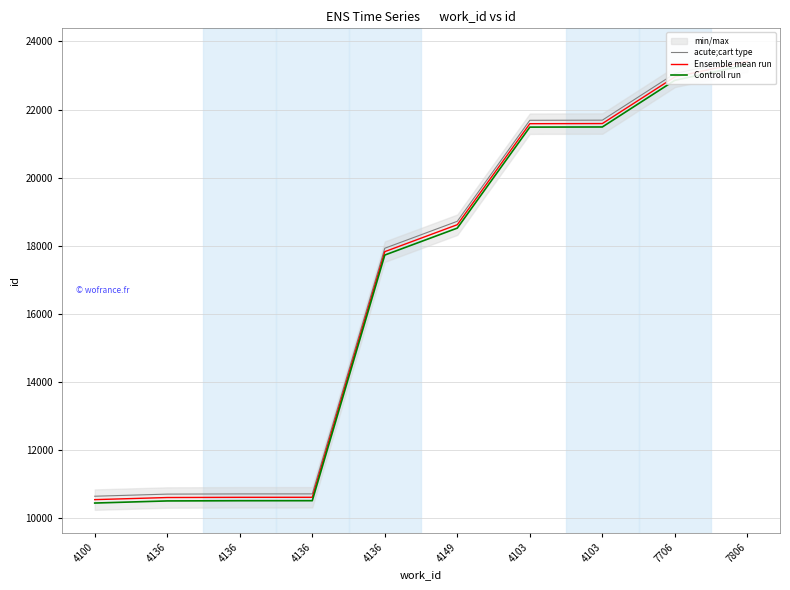

What are all the series names shown in the legend?

acute;cart type, Ensemble mean run, Controll run